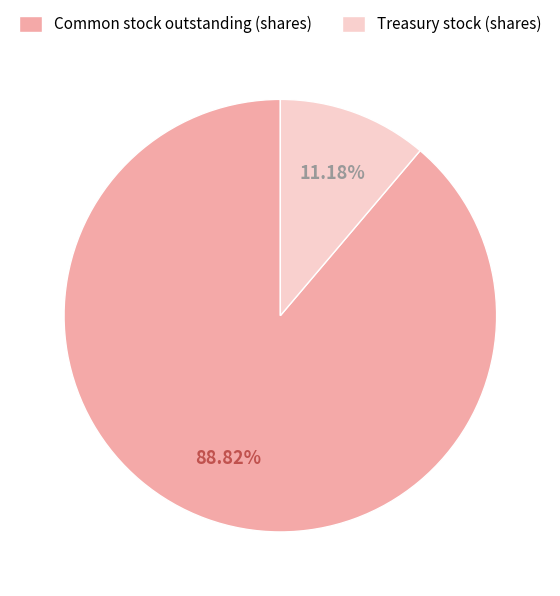

How many segments does this pie chart have?

2